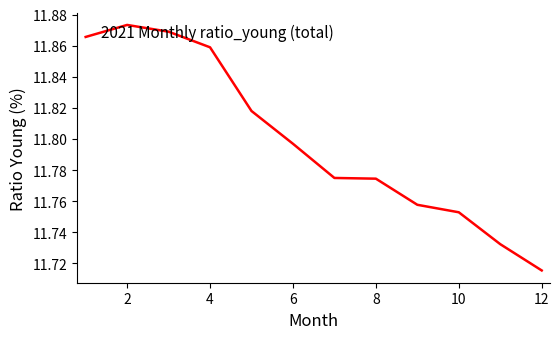

Which category has the lowest value across all series?

12